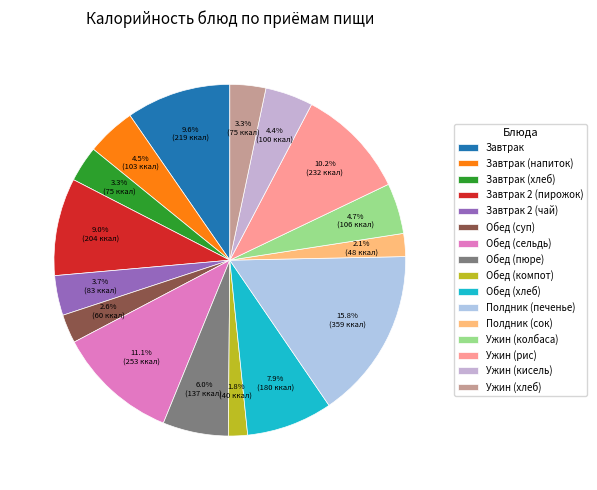

How many segments does this pie chart have?

16